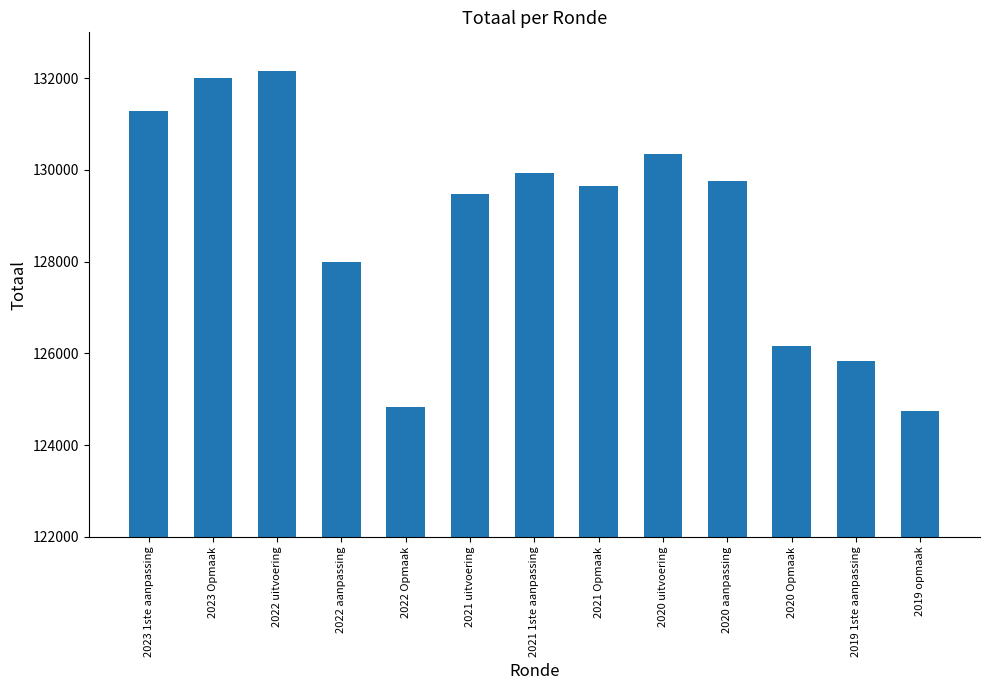

What is the difference between the maximum and minimum values?

7403